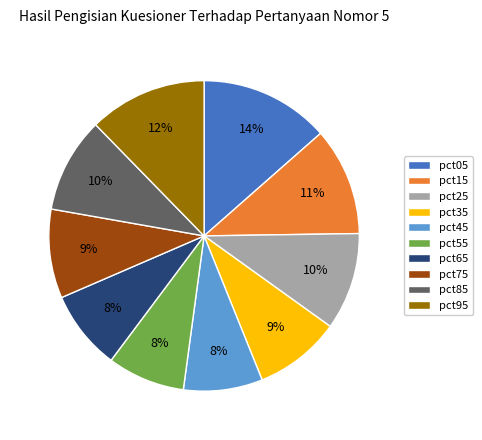

What is the largest slice in the pie chart?

pct05